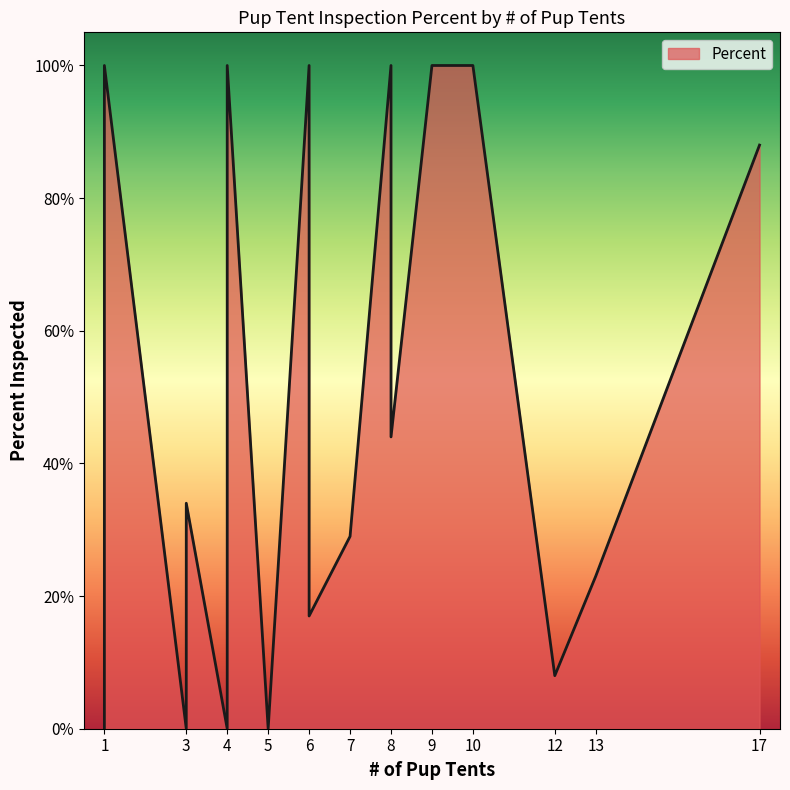

What is the average value?

0.6